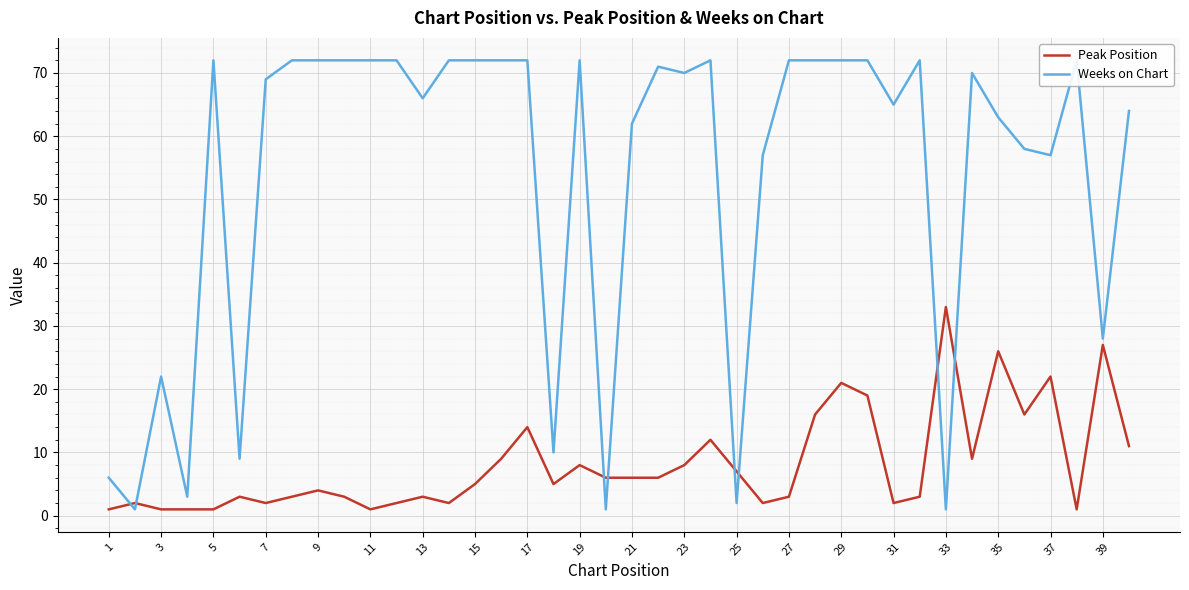

Is it true that Peak Position equals 6 at 21?

True